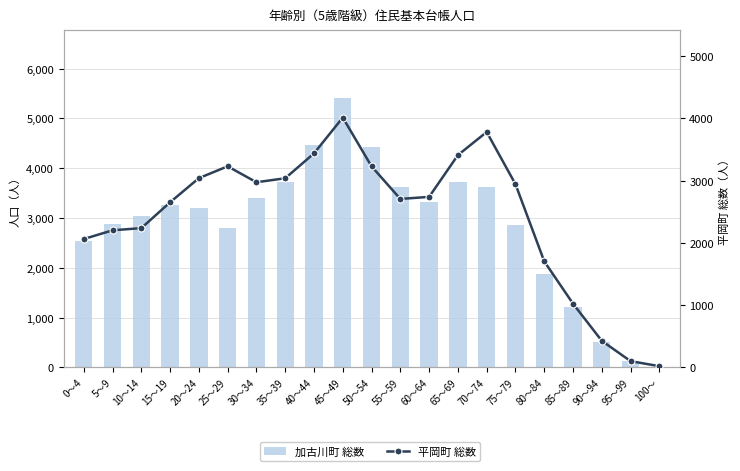

How many groups of bars are there?

21